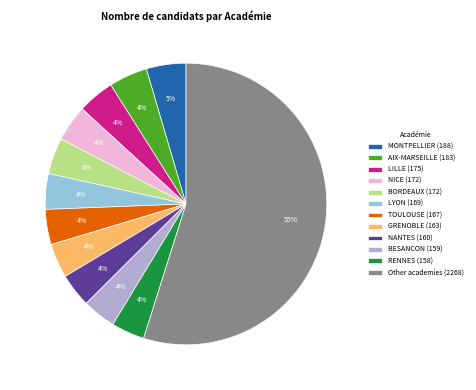

To the nearest percent, what is the average slice percentage?

8%